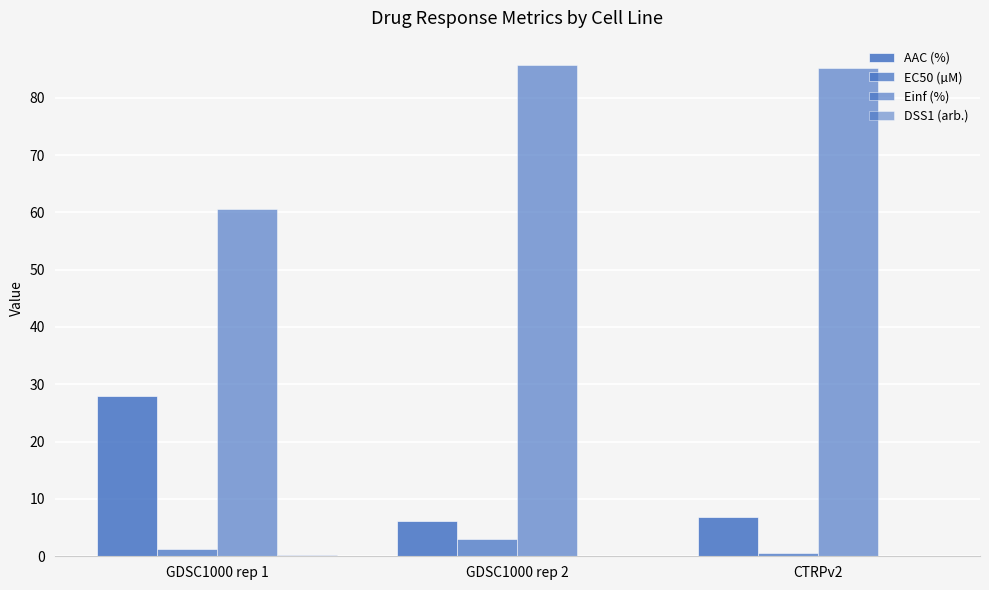

How many groups of bars are there?

3